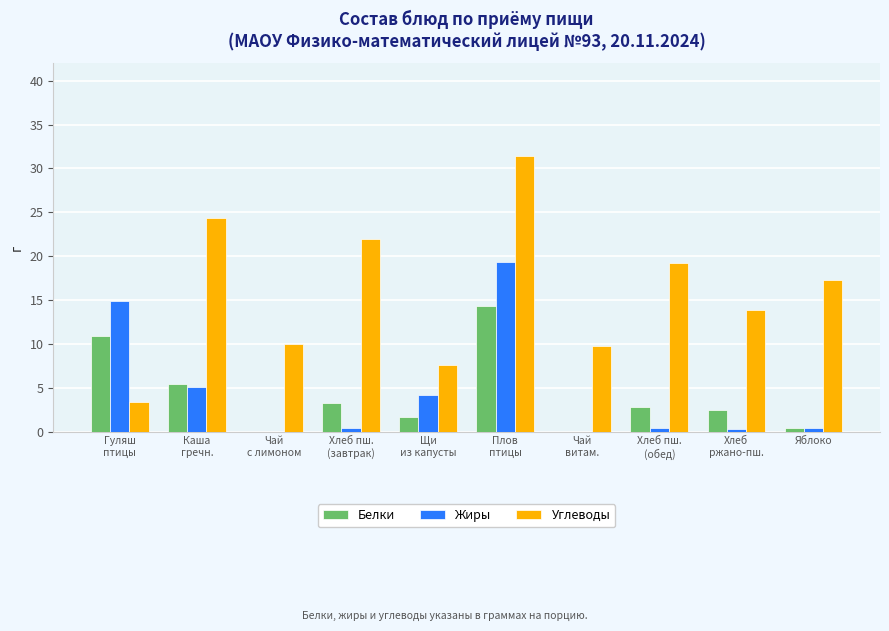

How many categories are shown in the chart?

10